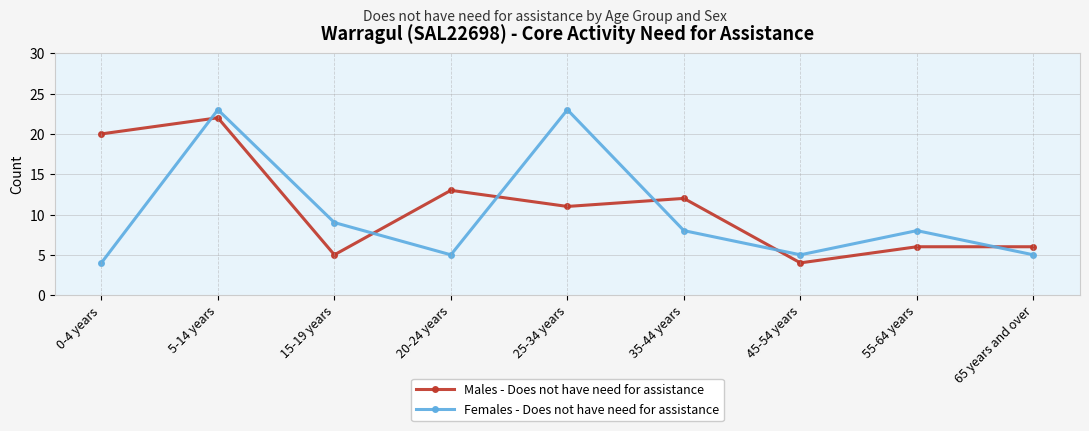

Which series changed the most between 55-64 years and 65 years and over?

Females - Does not have need for assistance